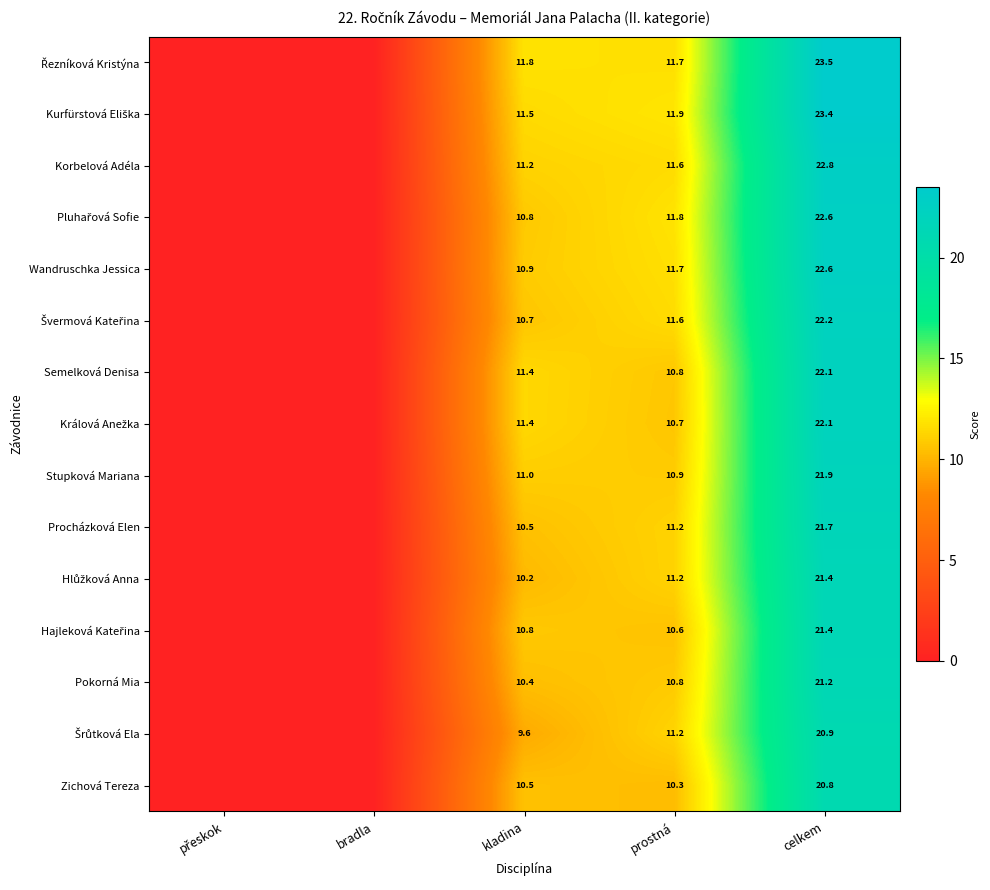

What is the sum of the Semelková Denisa values at celkem and kladina?

33.5